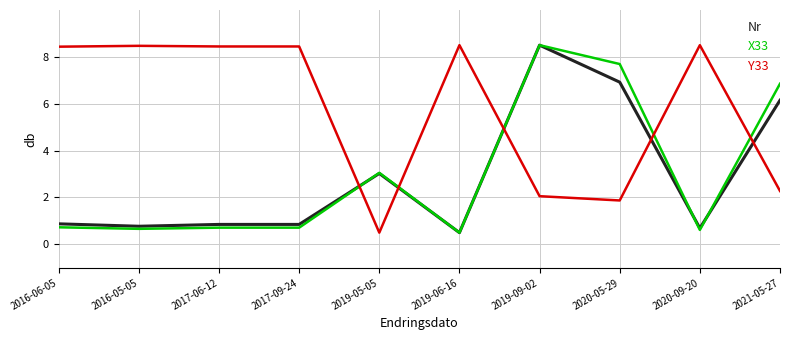

The value of Y33 at 2017-06-12 is 2.3. True or false?

False